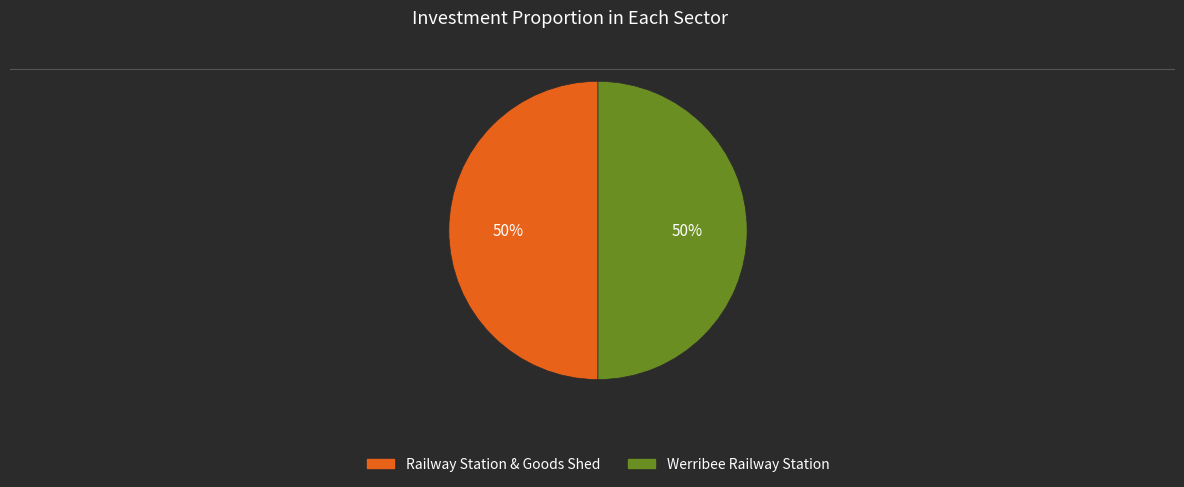

True or false: Werribee Railway Station accounts for 50% of the total.

True